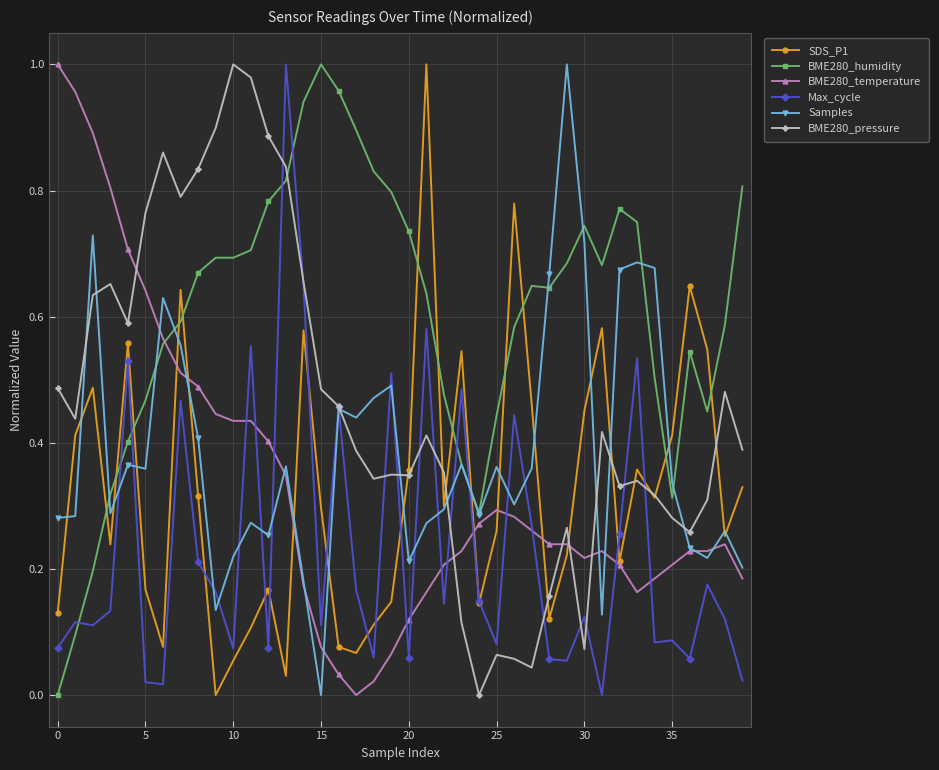

Does the chart have visible grid lines?

Yes